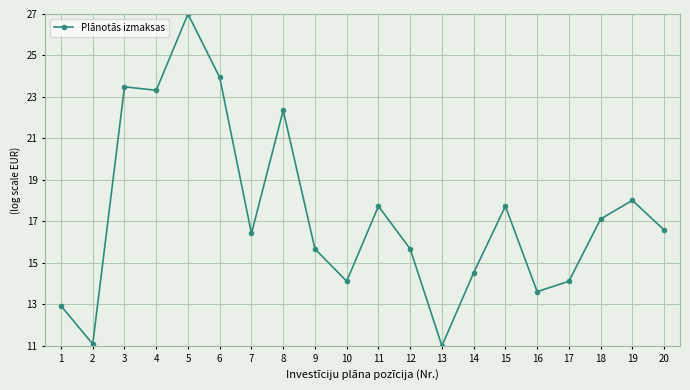

Which has a higher value, 5 or 8?

5